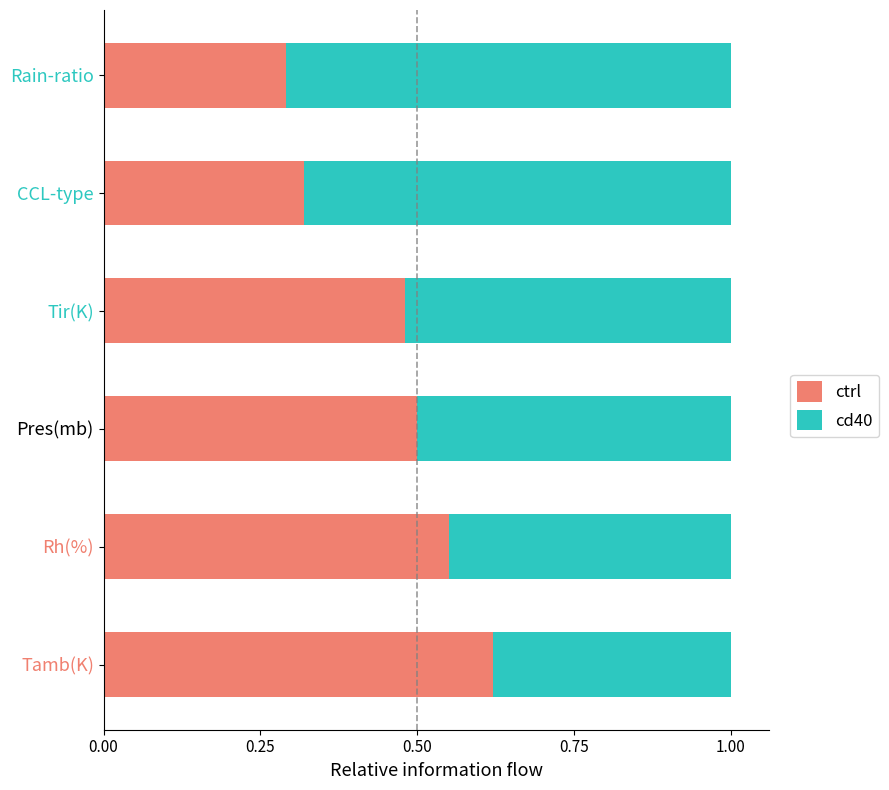

Which category has the lowest value in the ctrl series?

Rain-ratio